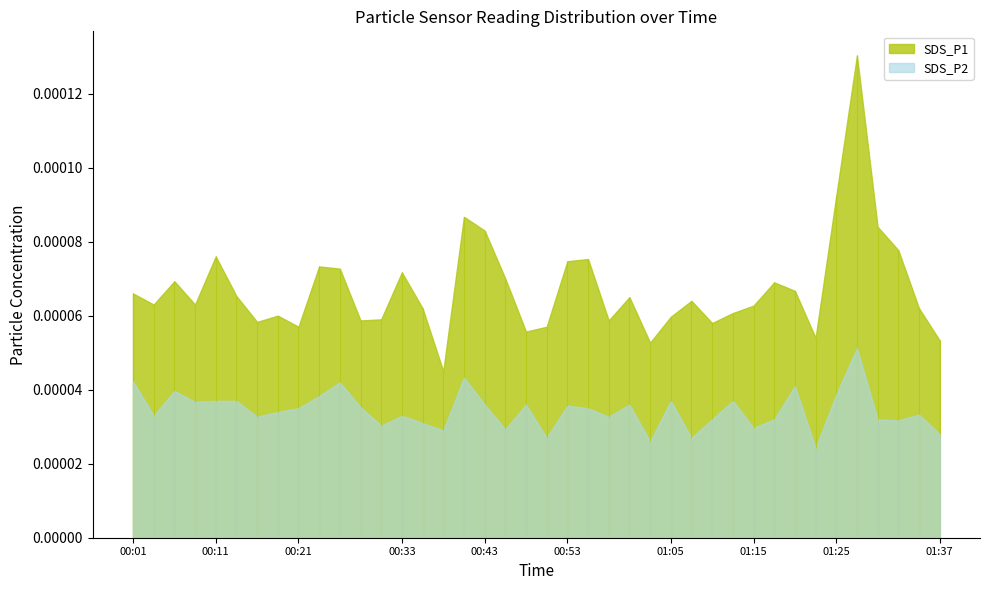

What position from the left is 00:53?

22